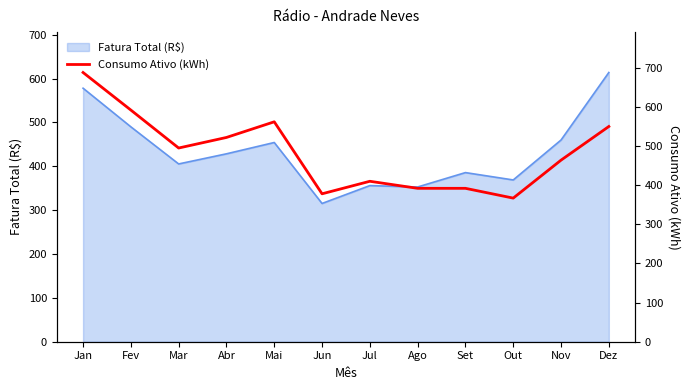

Which has a higher value, Jun or Abr?

Abr